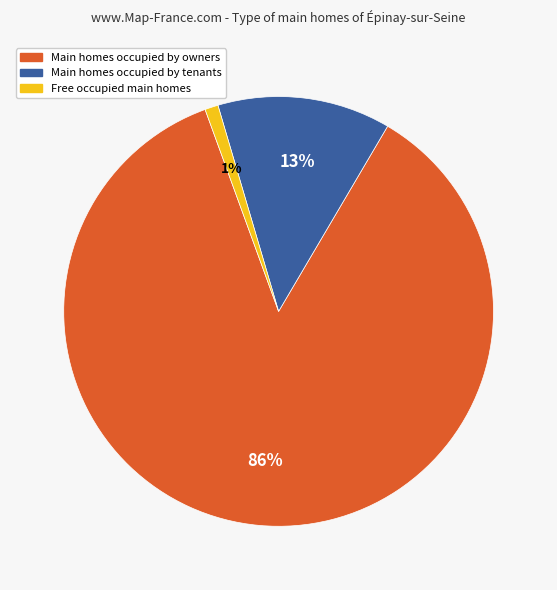

What is the majority slice?

Main homes occupied by owners